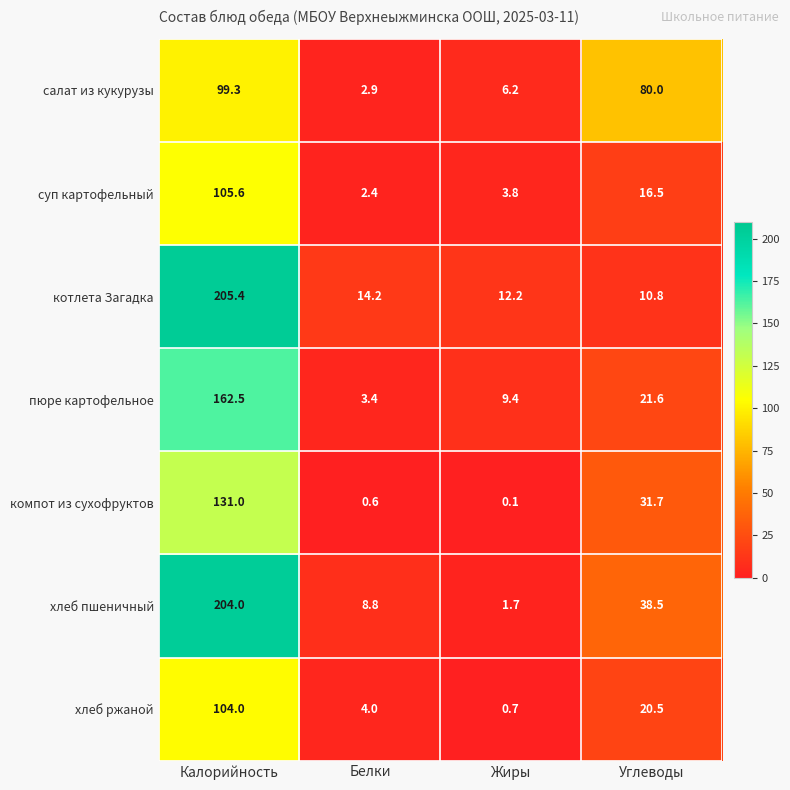

True or false: суп картофельный has a value of 16.5 at Углеводы.

True